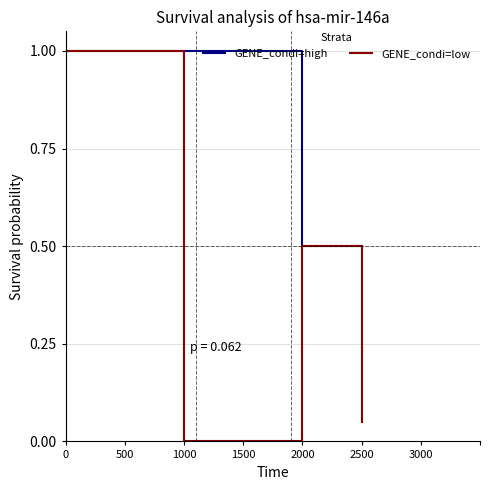

Which series has the widest spread of values?

GENE_condi=low